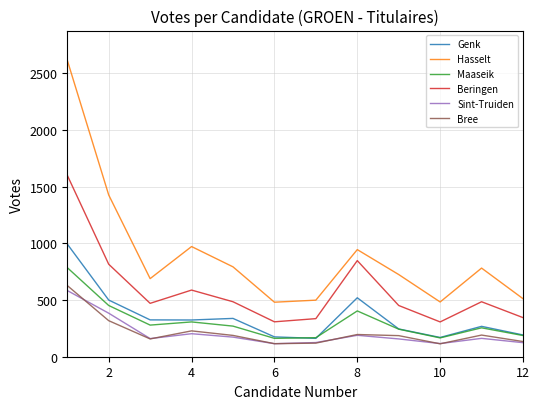

Which series has the largest total across all categories?

Hasselt